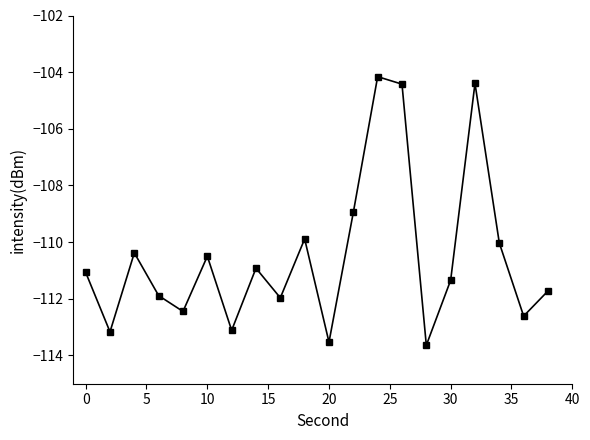

What is the sum of all values?

-2210.2